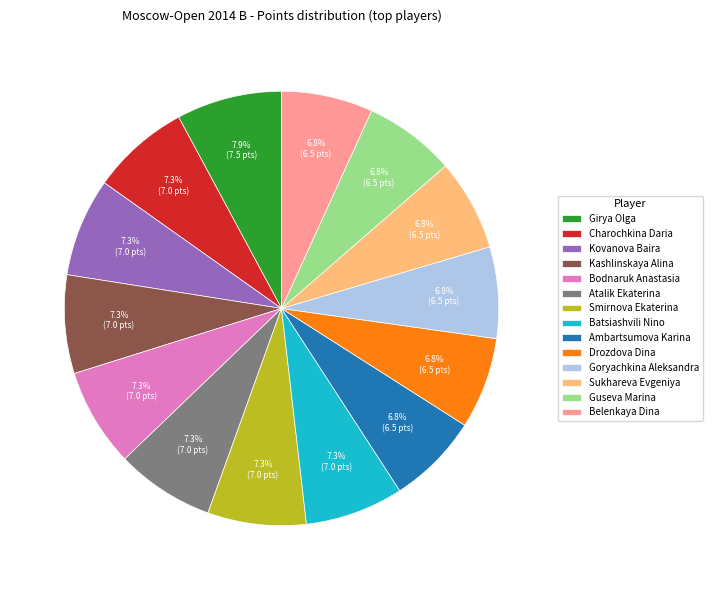

How much of the chart is everything except Girya Olga?

92.1%